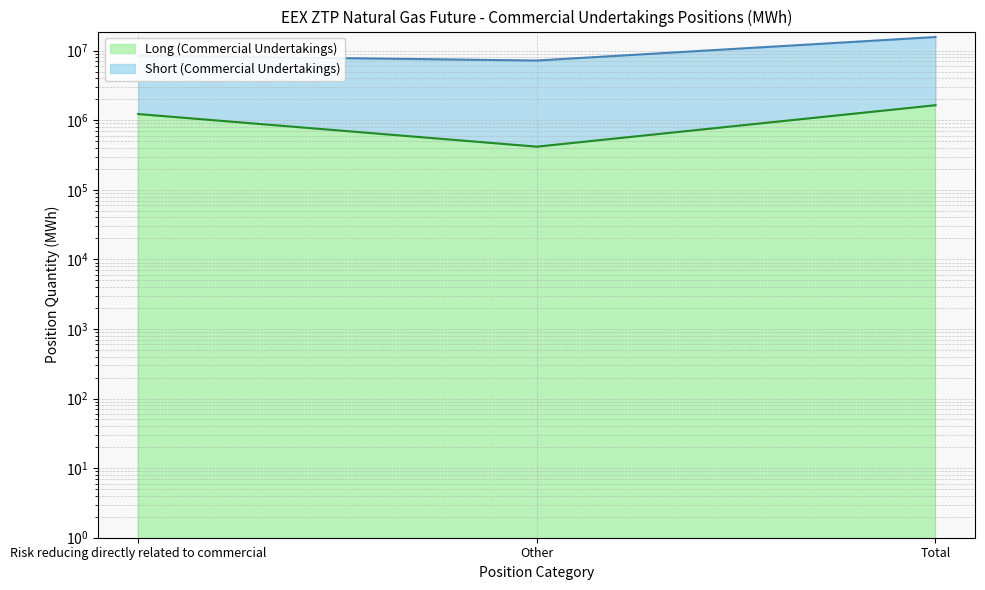

List the series in order of their peak value, lowest first.

Long (Commercial Undertakings), Short (Commercial Undertakings)